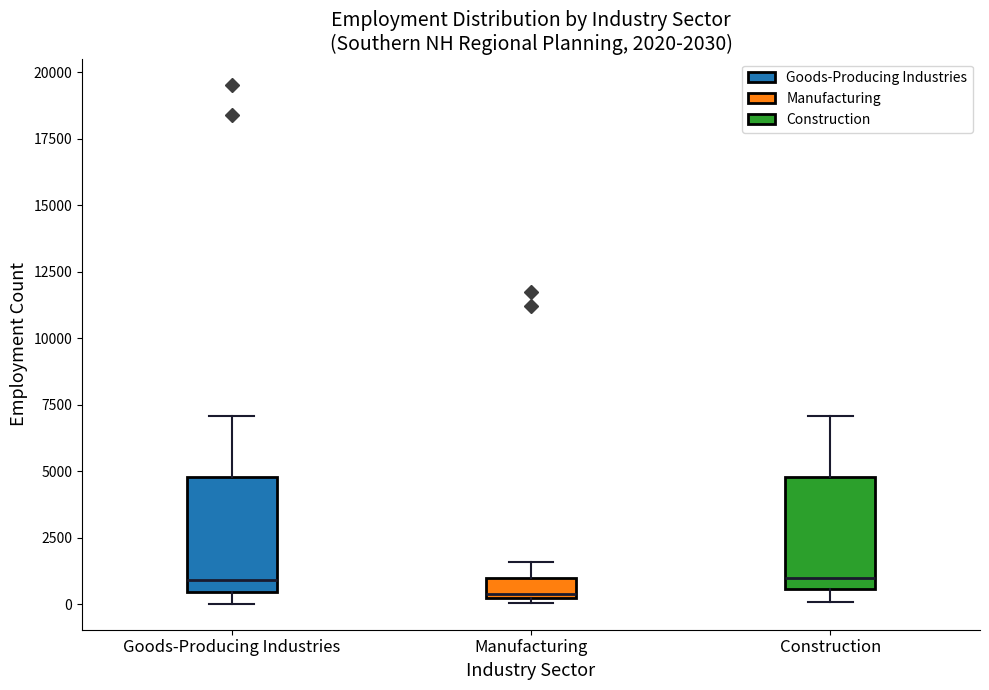

Which box's median line is the lowest?

Manufacturing